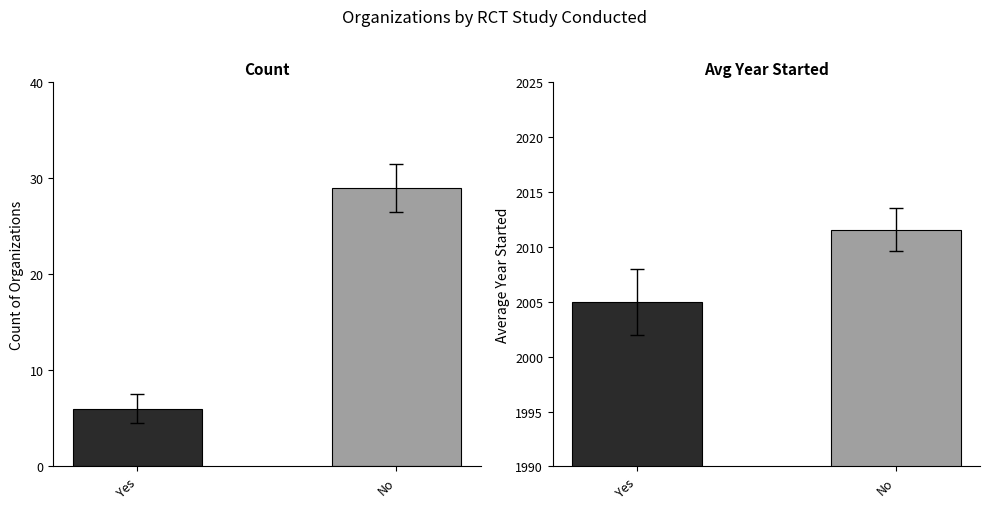

How many groups of bars are there?

2